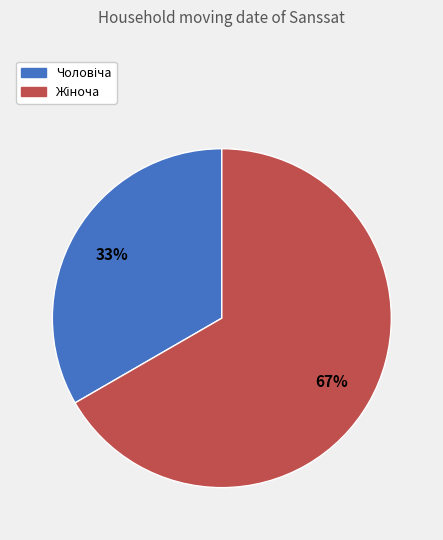

Is there any slice that represents more than half of the pie?

Yes